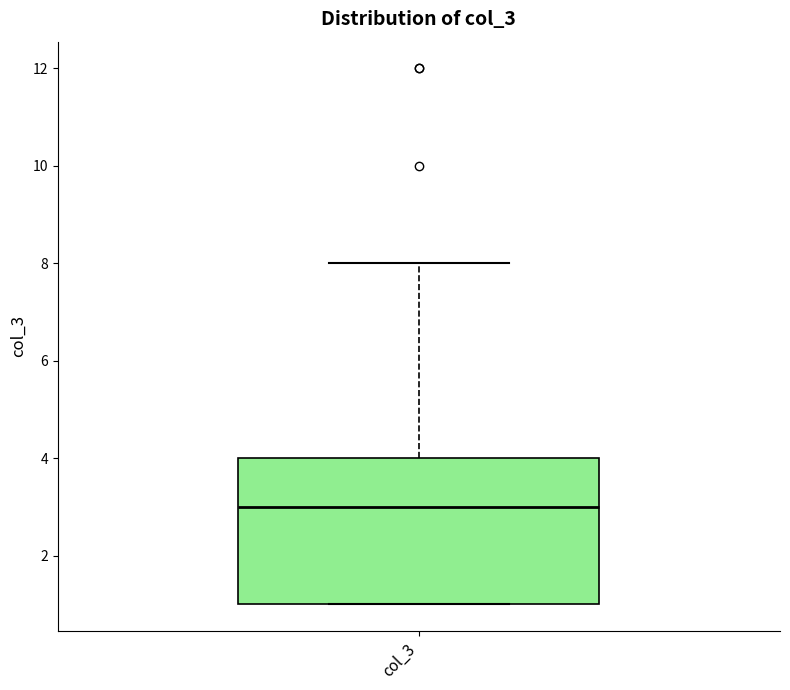

Where does the upper whisker of the box for col_3 end on the y-axis? The values are not printed on the chart, so give them approximately, as read against the axis.

8